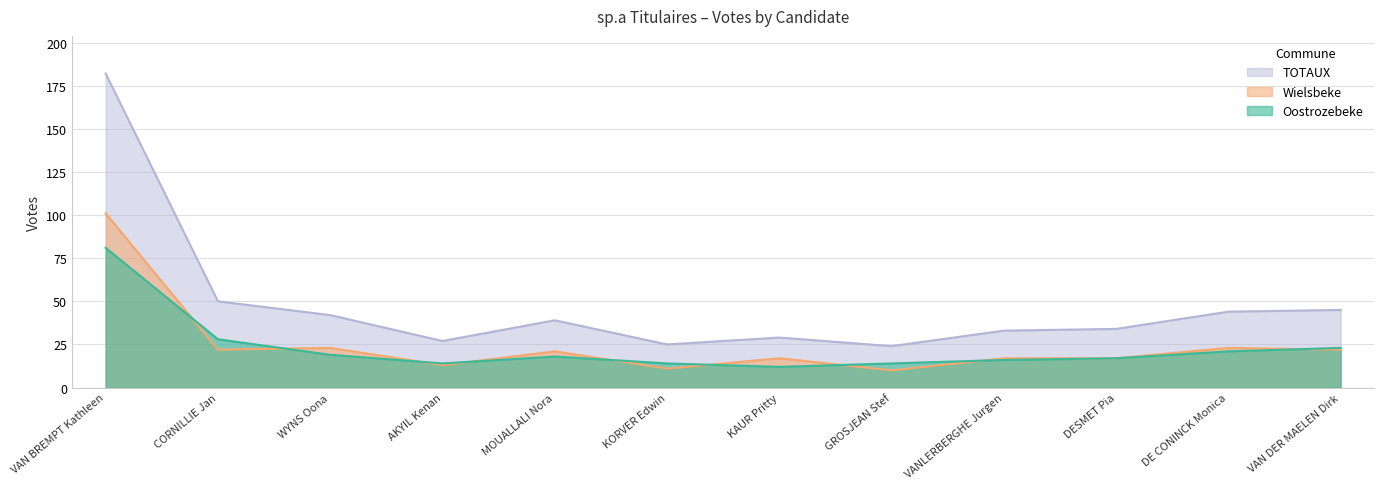

True or false: Wielsbeke and TOTAUX cross at least once.

False